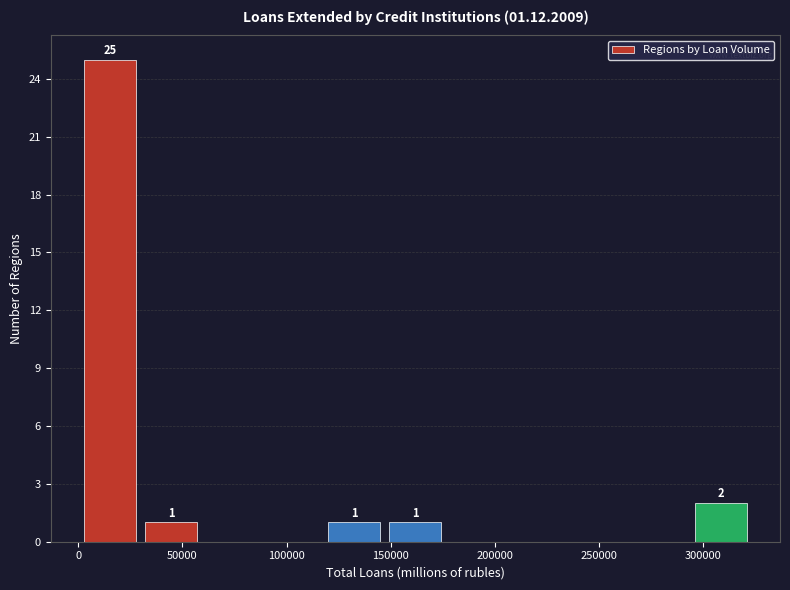

Over which range of the x-axis is the bar tallest?

5000 to 30000